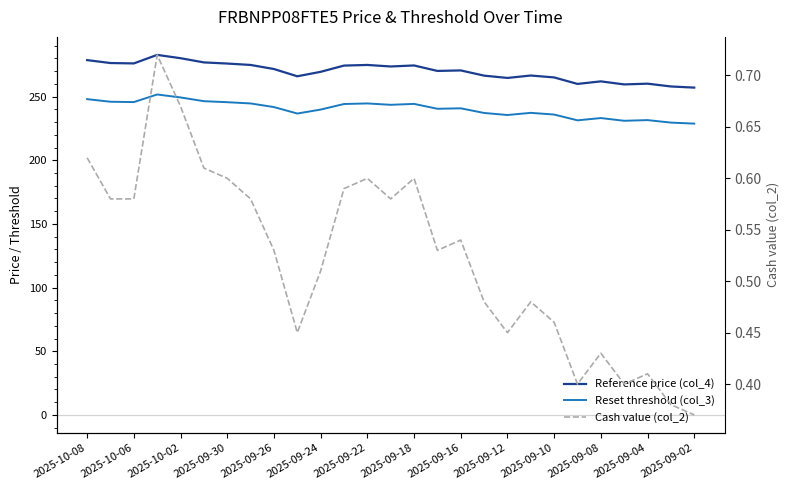

True or false: Reset threshold (col_3) has more than 0 interior local peaks.

True